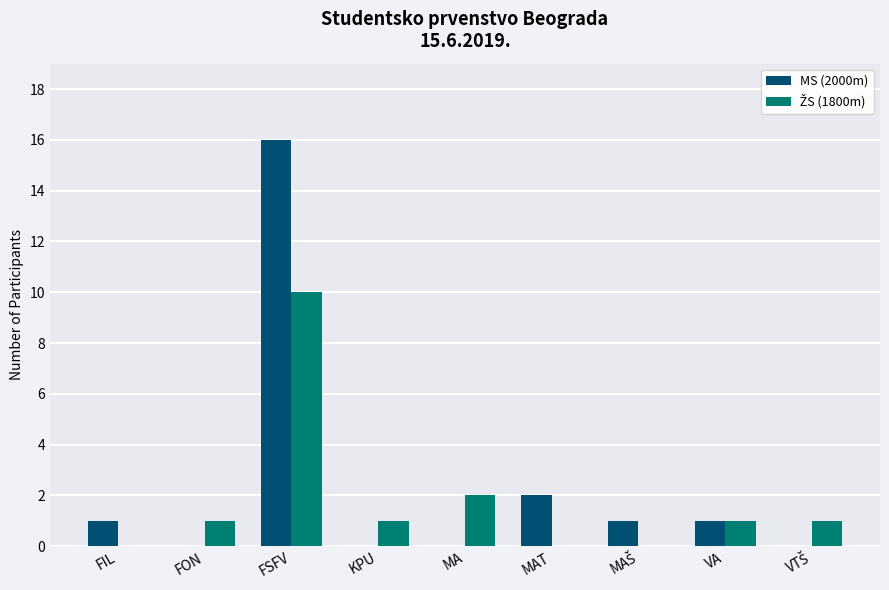

At which category is the sum across all series the highest?

FSFV